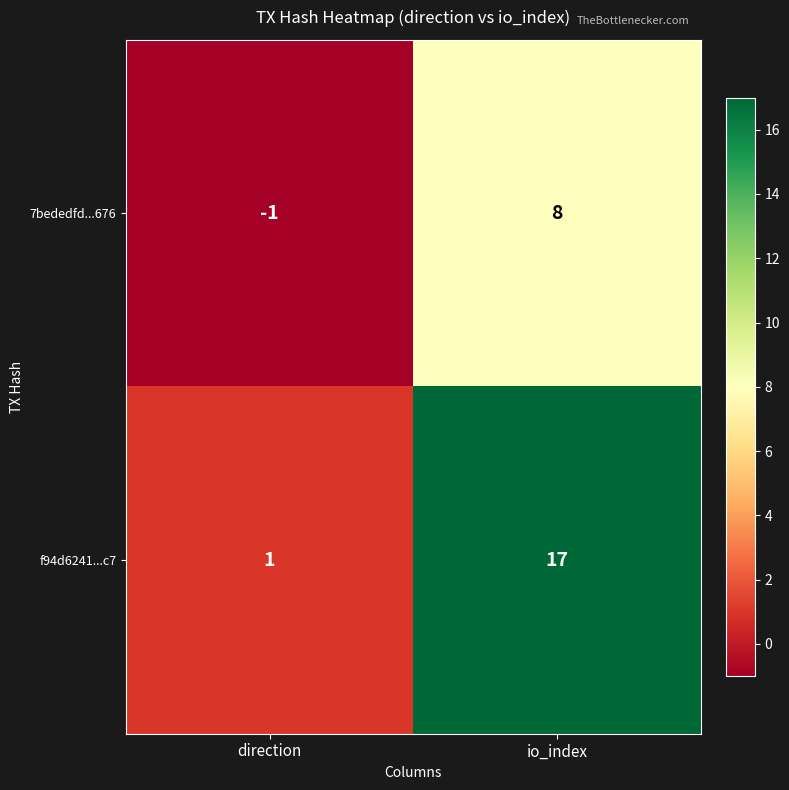

Which label corresponds to the largest value in the chart?

io_index